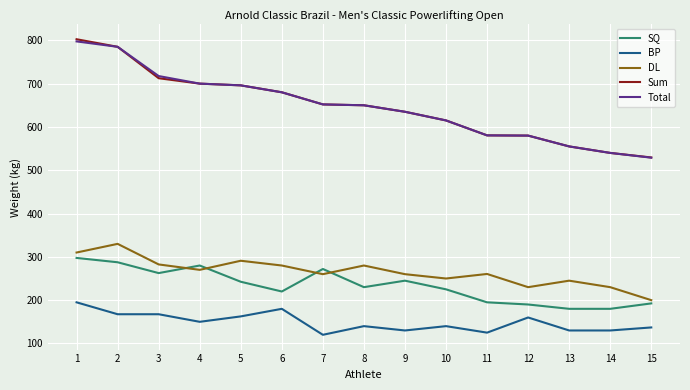

What is the lowest value of the DL series?

200.0